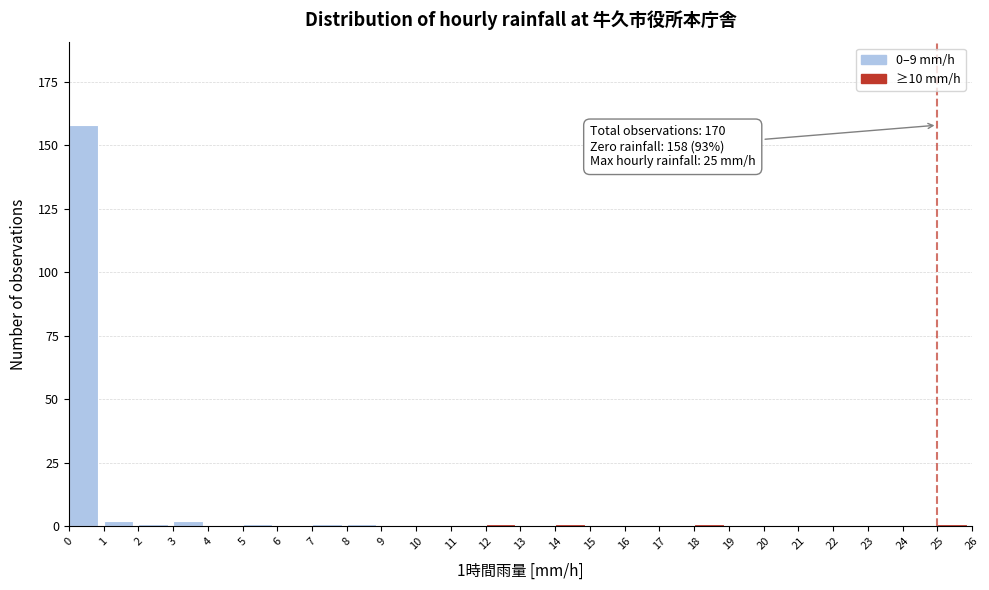

Reading right to left, extract all data points from this chart.

25=1	24=0	23=0	22=0	21=0	20=0	19=0	18=1	17=0	16=0	15=0	14=1	13=0	12=1	11=0	10=0	9=0	8=1	7=1	6=0	5=1	4=0	3=2	2=1	1=2	0=158